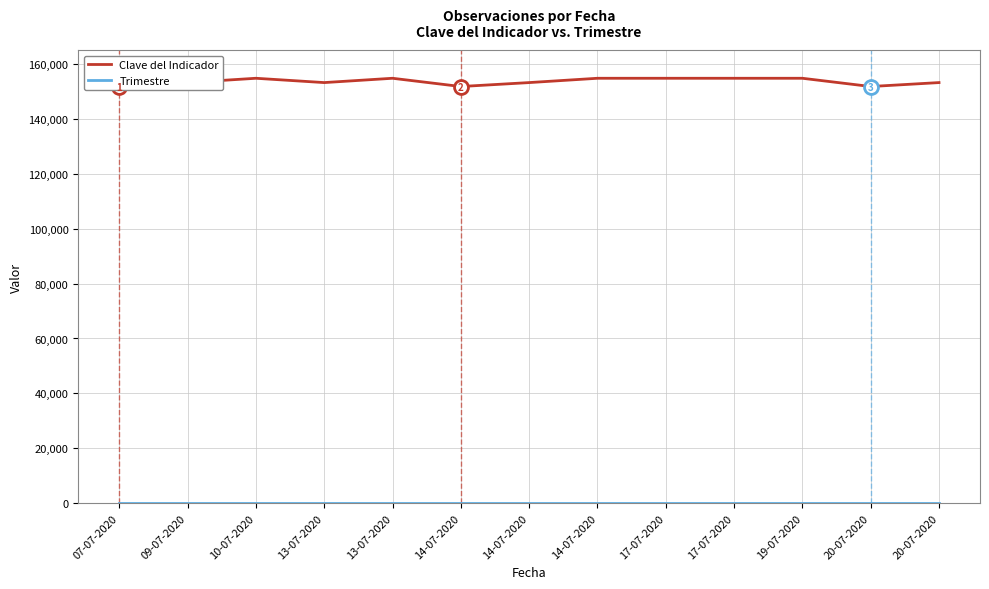

The value of Trimestre at 13-07-2020 is 2. True or false?

True